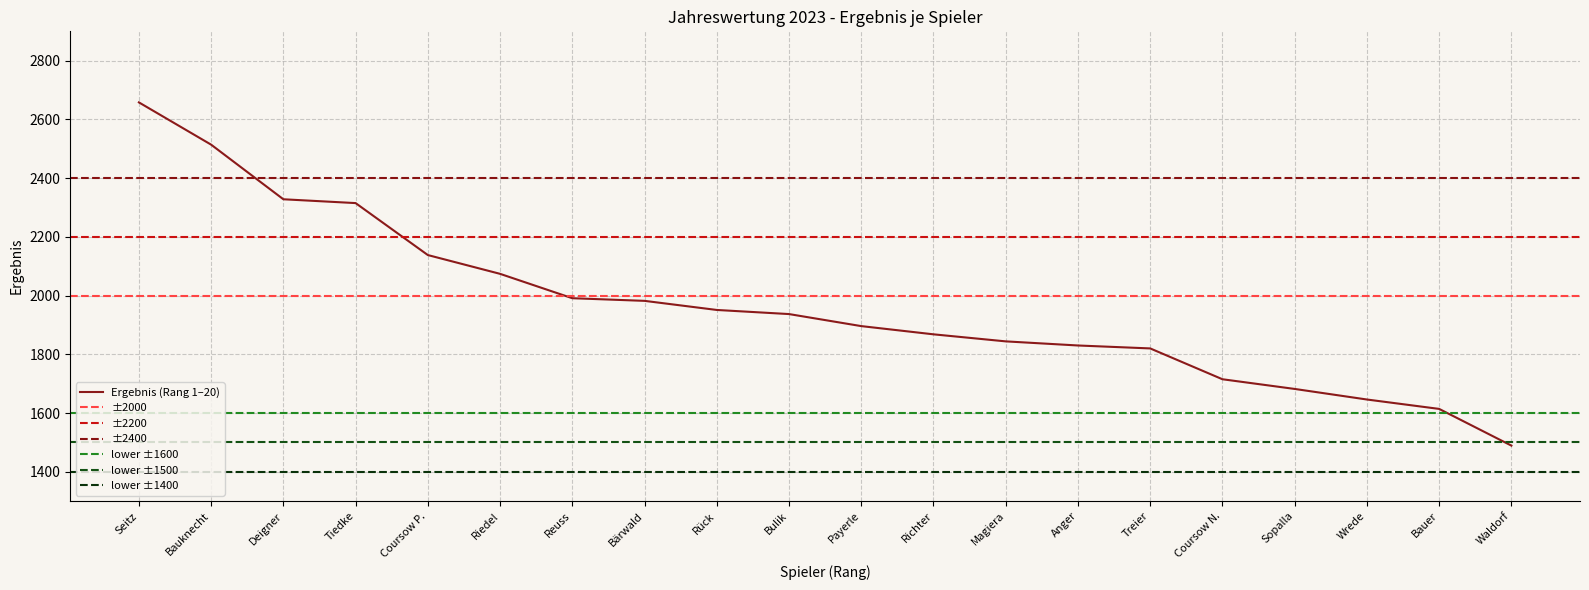

Where is the data nearest to the value 2073?

Riedel